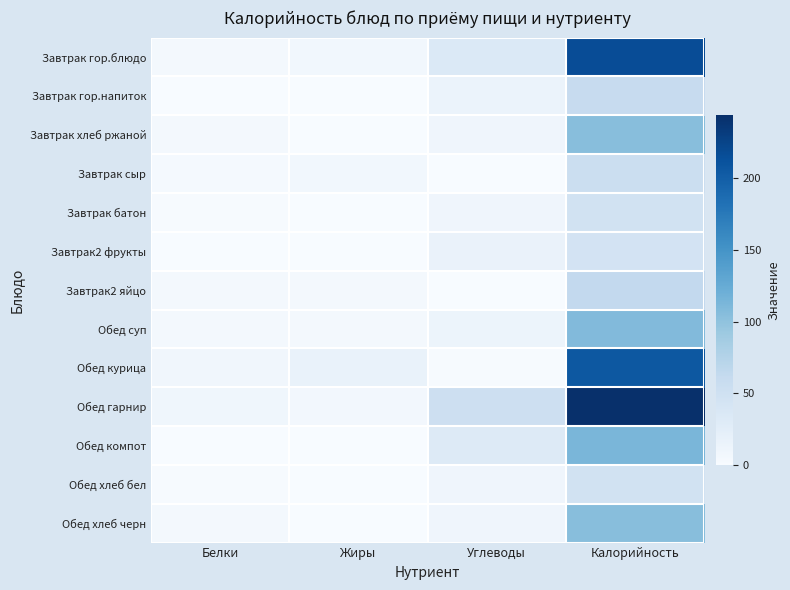

At how many categories does at least one series exceed 42?

2